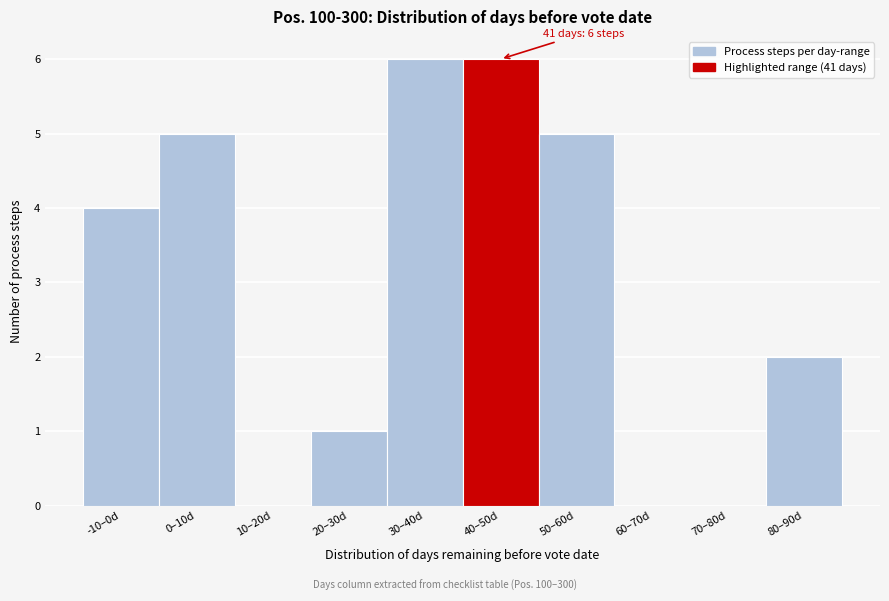

Reading left to right, transcribe all the data shown in this chart.

-10–0d=4	0–10d=5	10–20d=0	20–30d=1	30–40d=6	40–50d=6	50–60d=5	60–70d=0	70–80d=0	80–90d=2